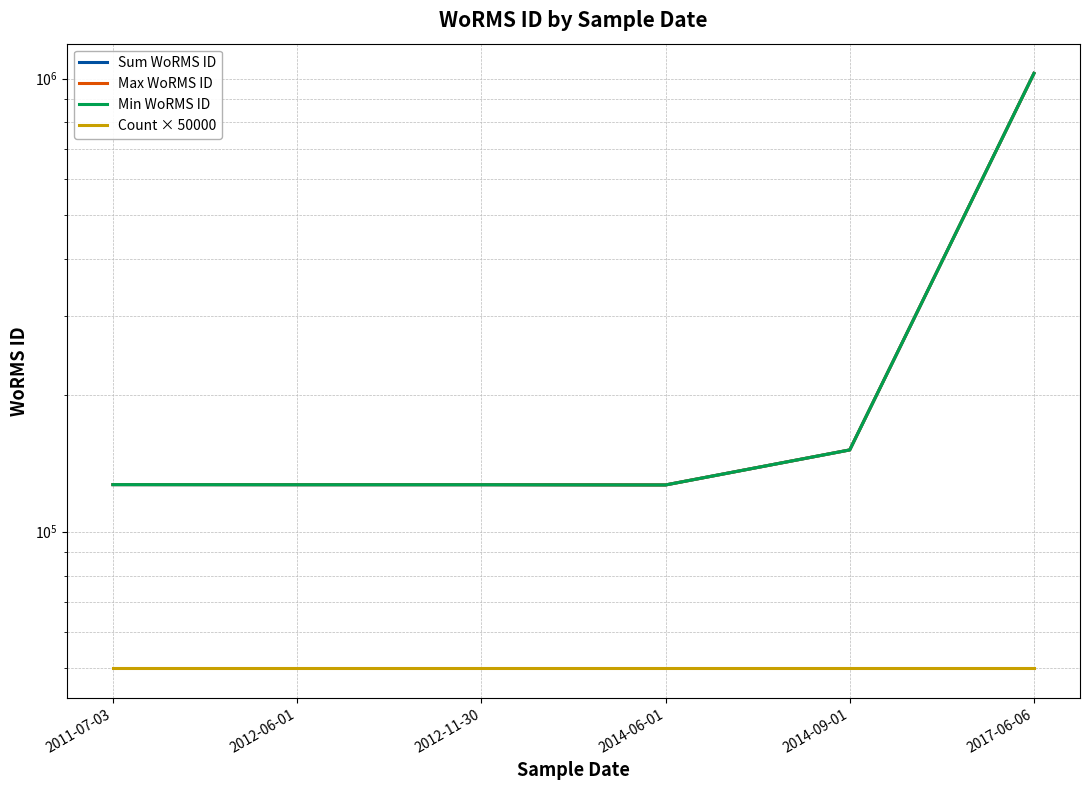

What is the label of the 5th point from the left?

2014-09-01